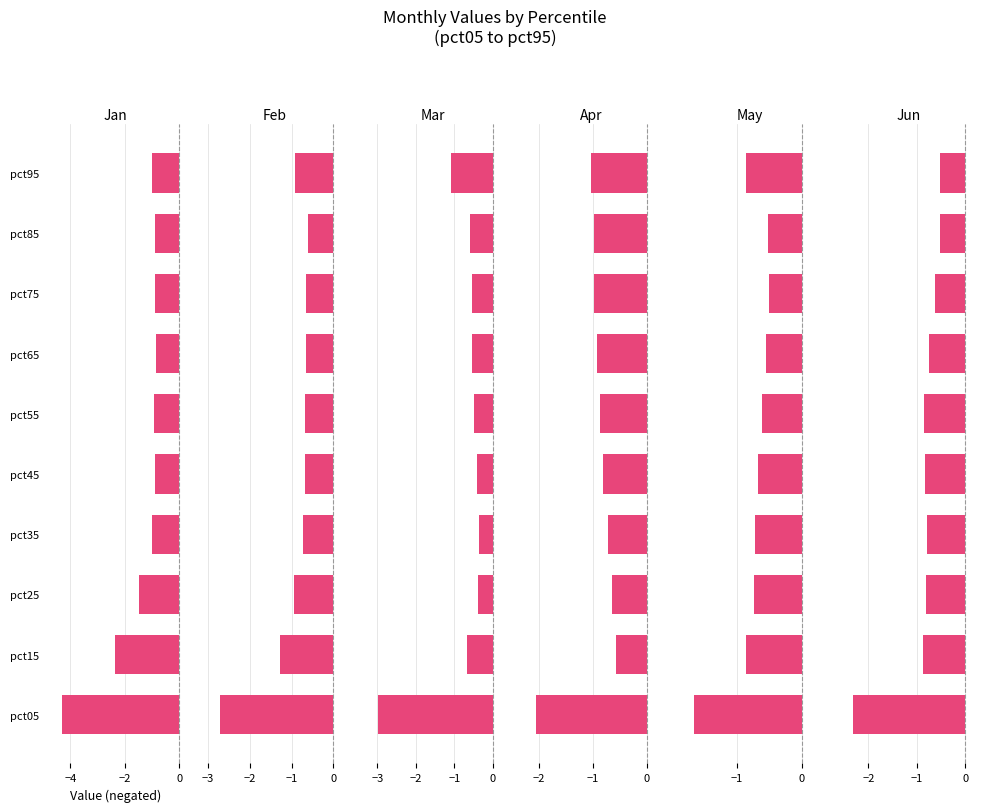

Which series has the largest range (max minus min)?

Jan